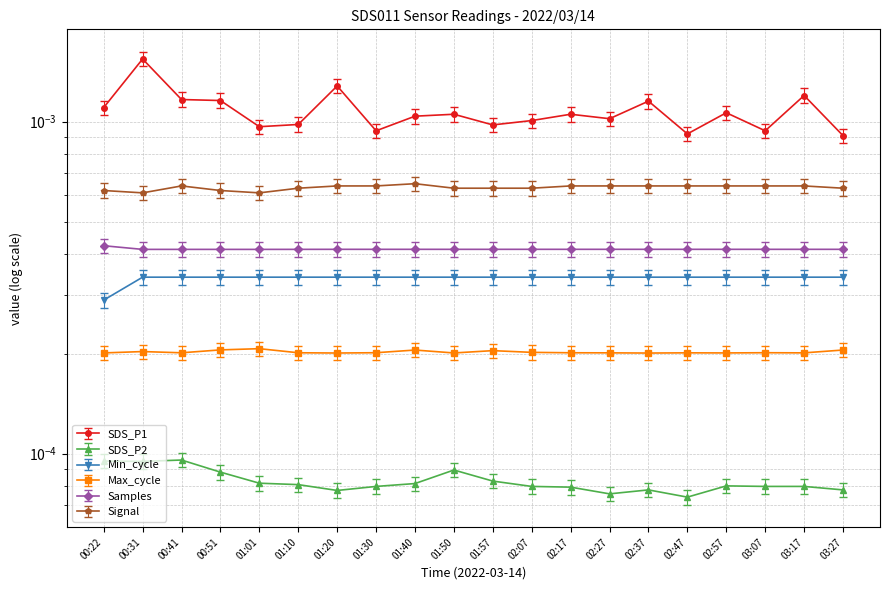

Which category has the lowest value in the Signal series?

00:31